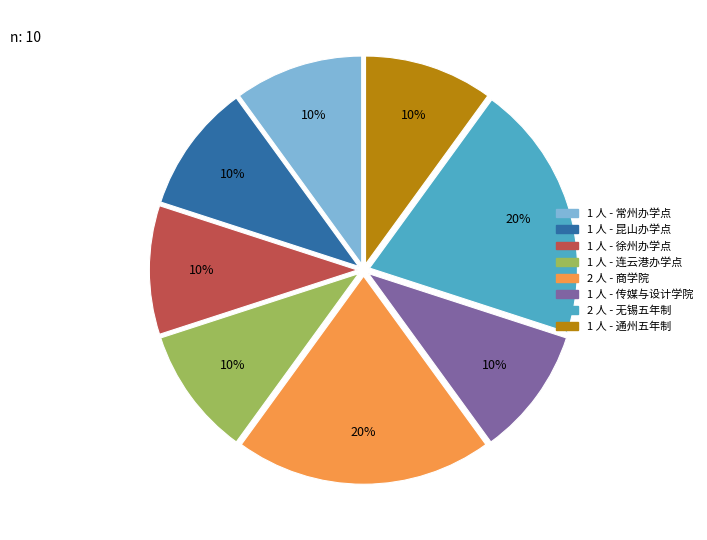

To the nearest percent, what is the average slice percentage?

12%